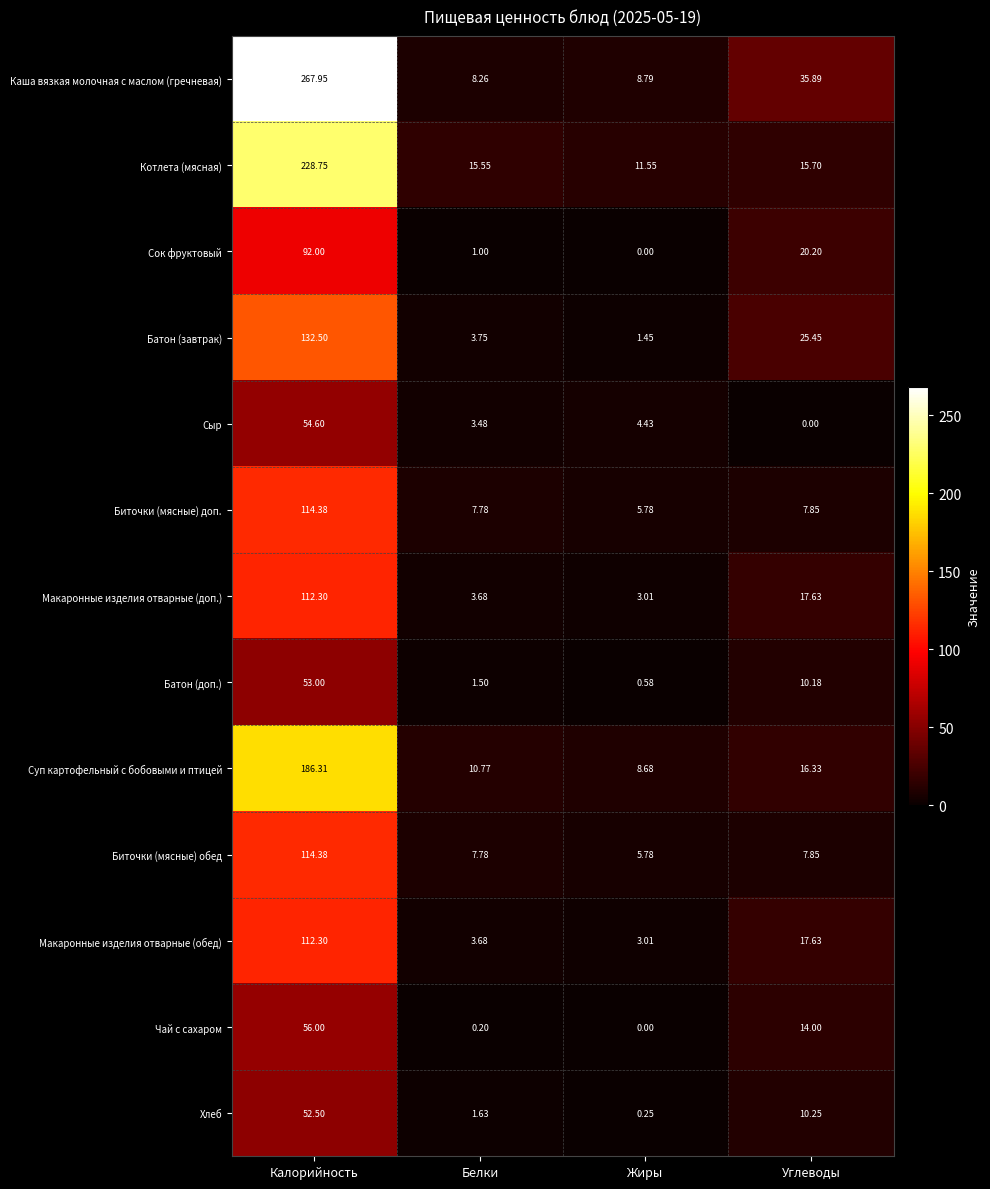

At which label is Сок фруктовый closest to 46?

Углеводы